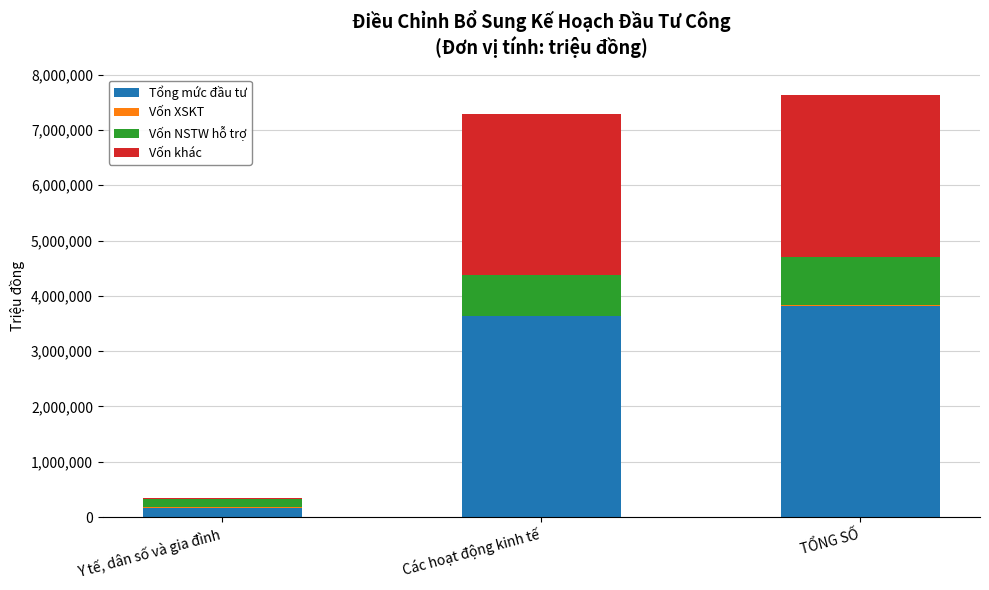

At which label is Tổng mức đầu tư closest to 1991383?

Các hoạt động kinh tế